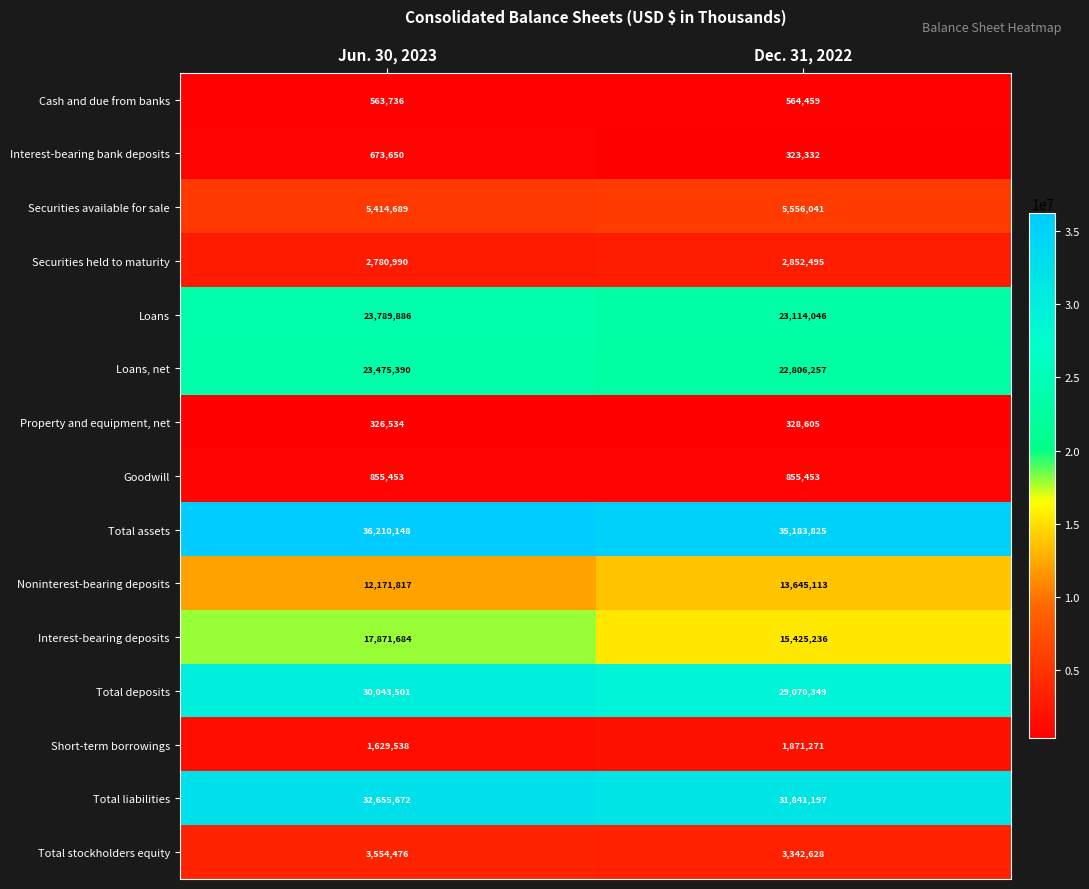

Which series has the largest total across all categories?

Total assets